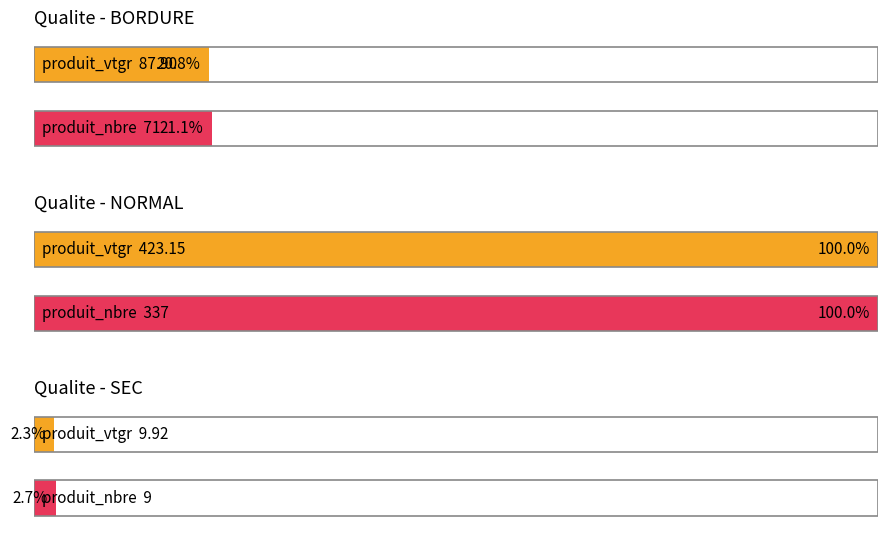

The produit_vtgr series shows 60.9 at 7. True or false?

False